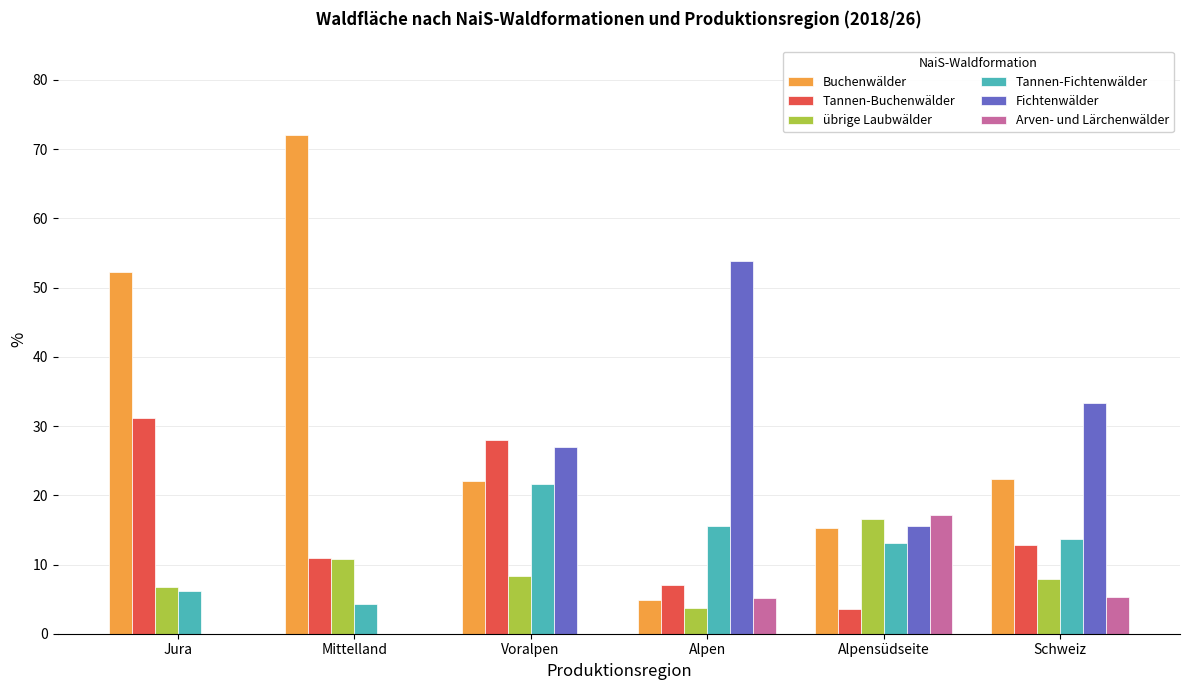

What are all the series names shown in the legend?

Buchenwälder, Tannen-Buchenwälder, übrige Laubwälder, Tannen-Fichtenwälder, Fichtenwälder, Arven- und Lärchenwälder